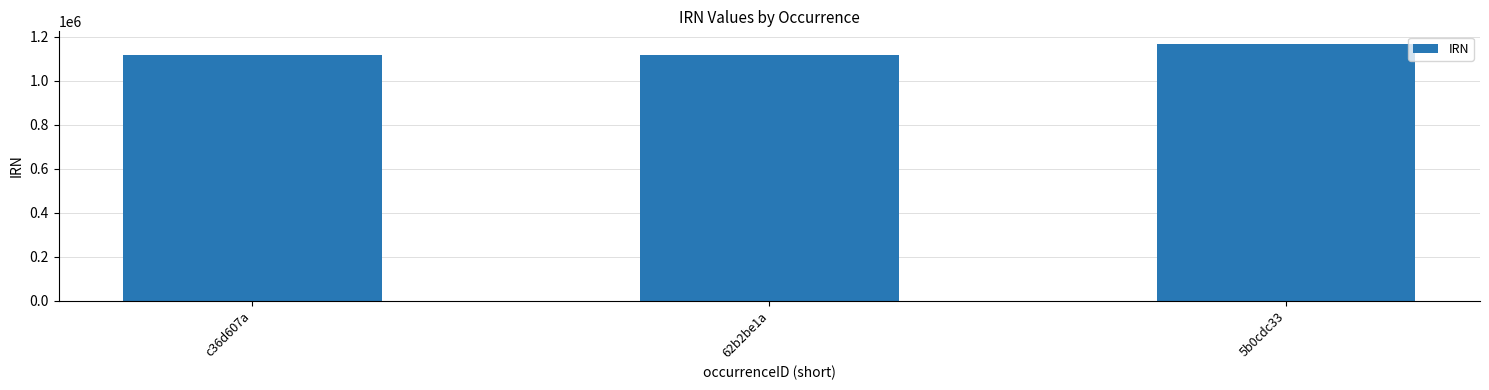

Where is the data nearest to the value 1140519?

62b2be1a